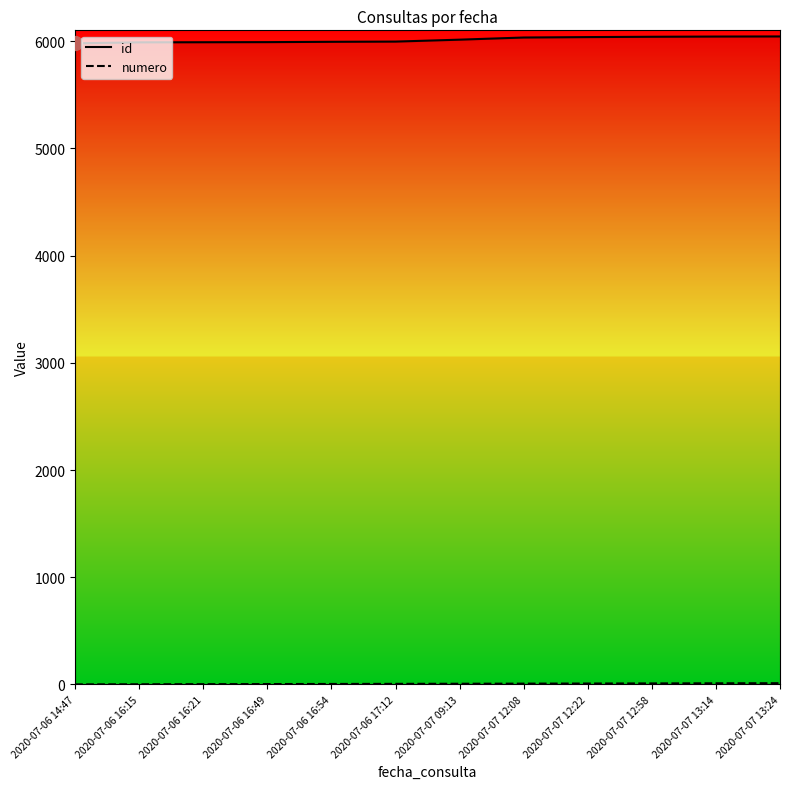

True or false: id has a value of 2356 at 2020-07-07 12:08.

False